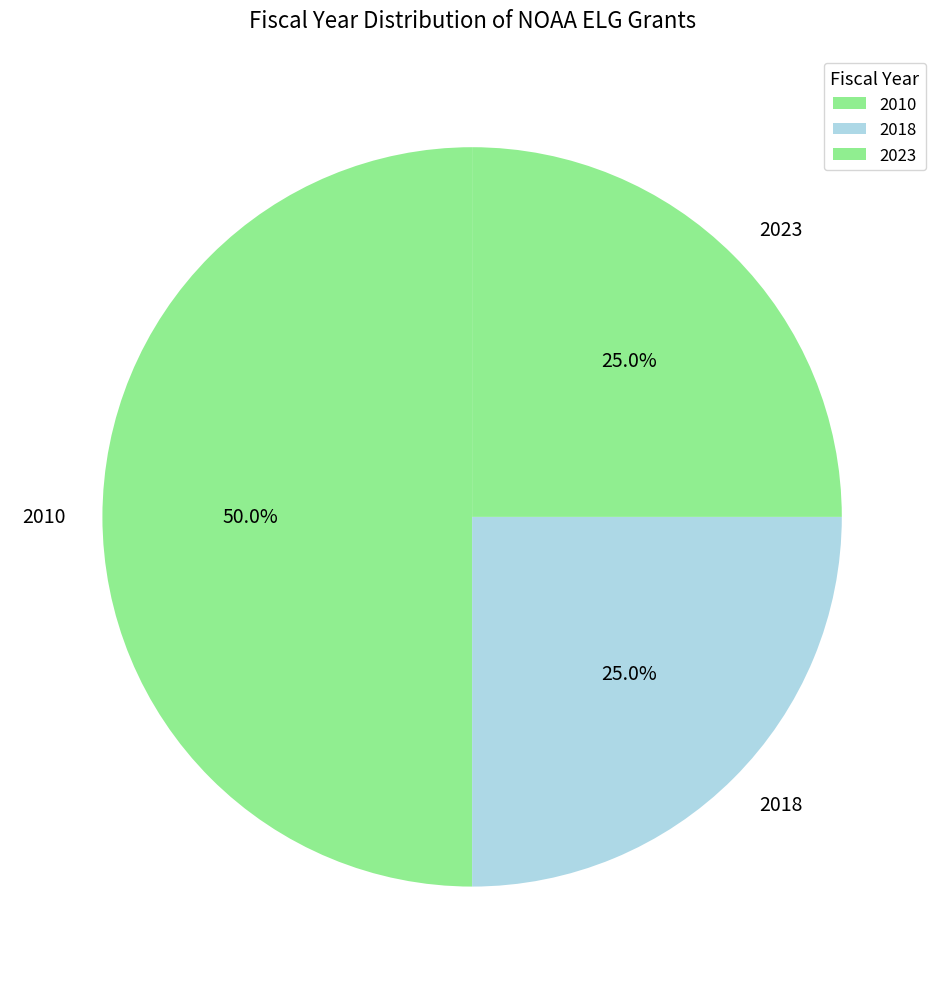

What is the largest slice in the pie chart?

2010